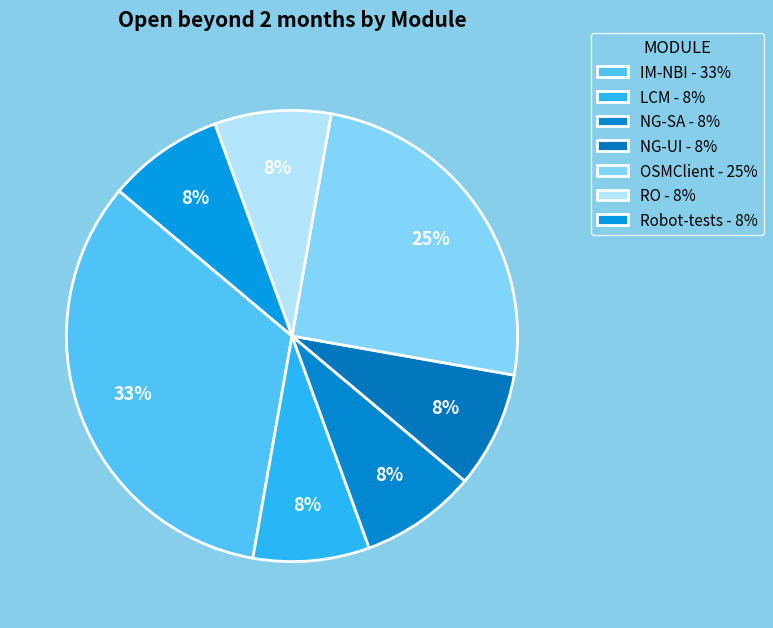

Rank the categories by value from lowest to highest.

LCM, NG-SA, NG-UI, RO, Robot-tests, OSMClient, IM-NBI